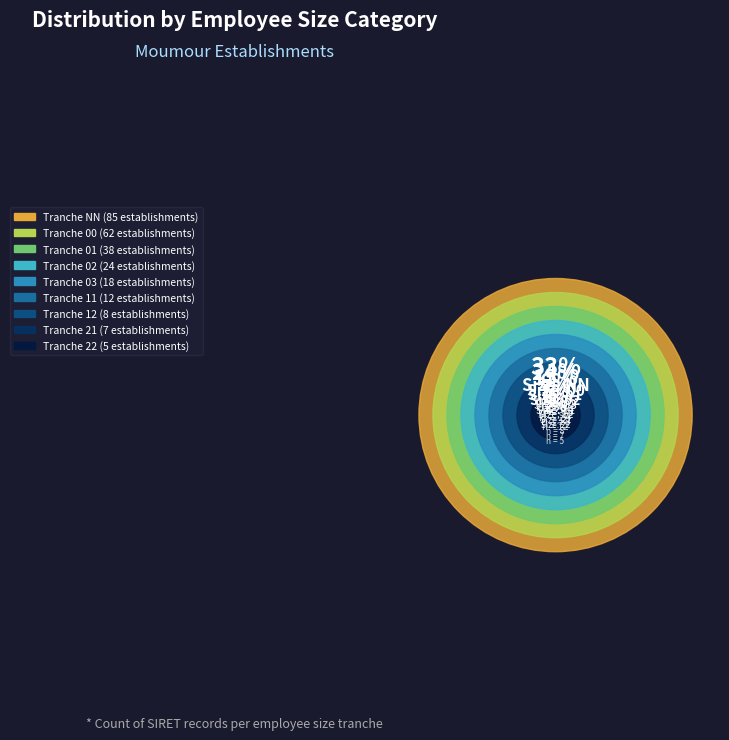

To the nearest percent, what is the combined percentage of 12 and 11?

8%